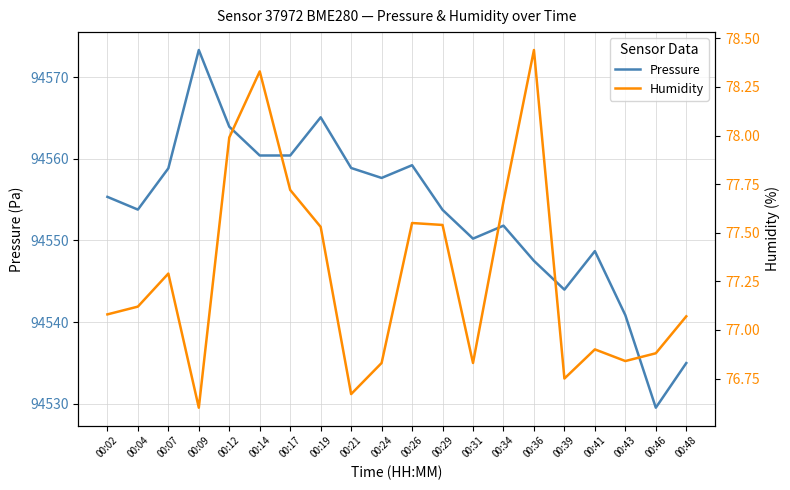

What is the sum of all Pressure values?

1891068.2